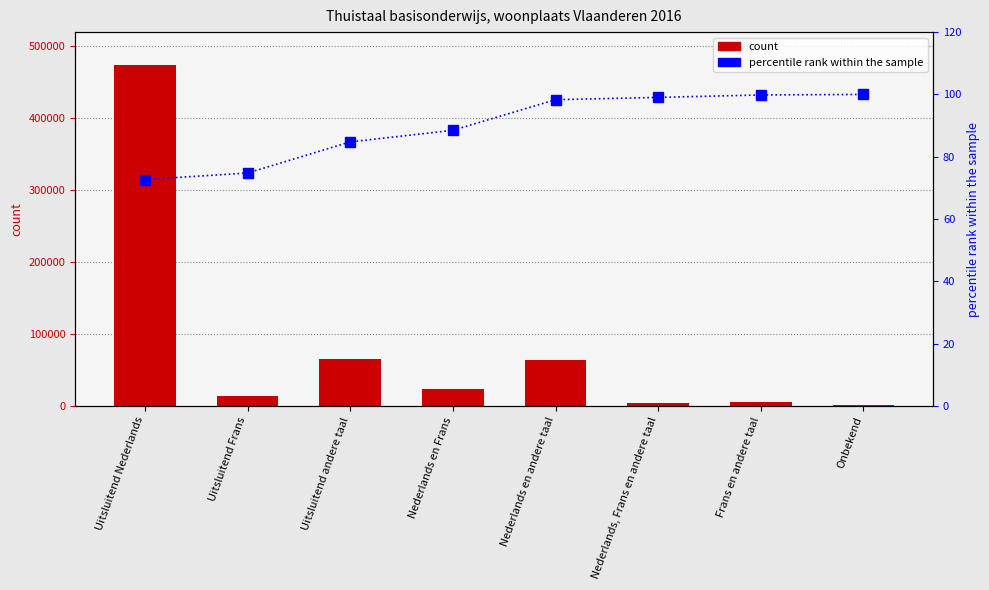

Read the Totaal value at Frans en andere taal.

5133.0